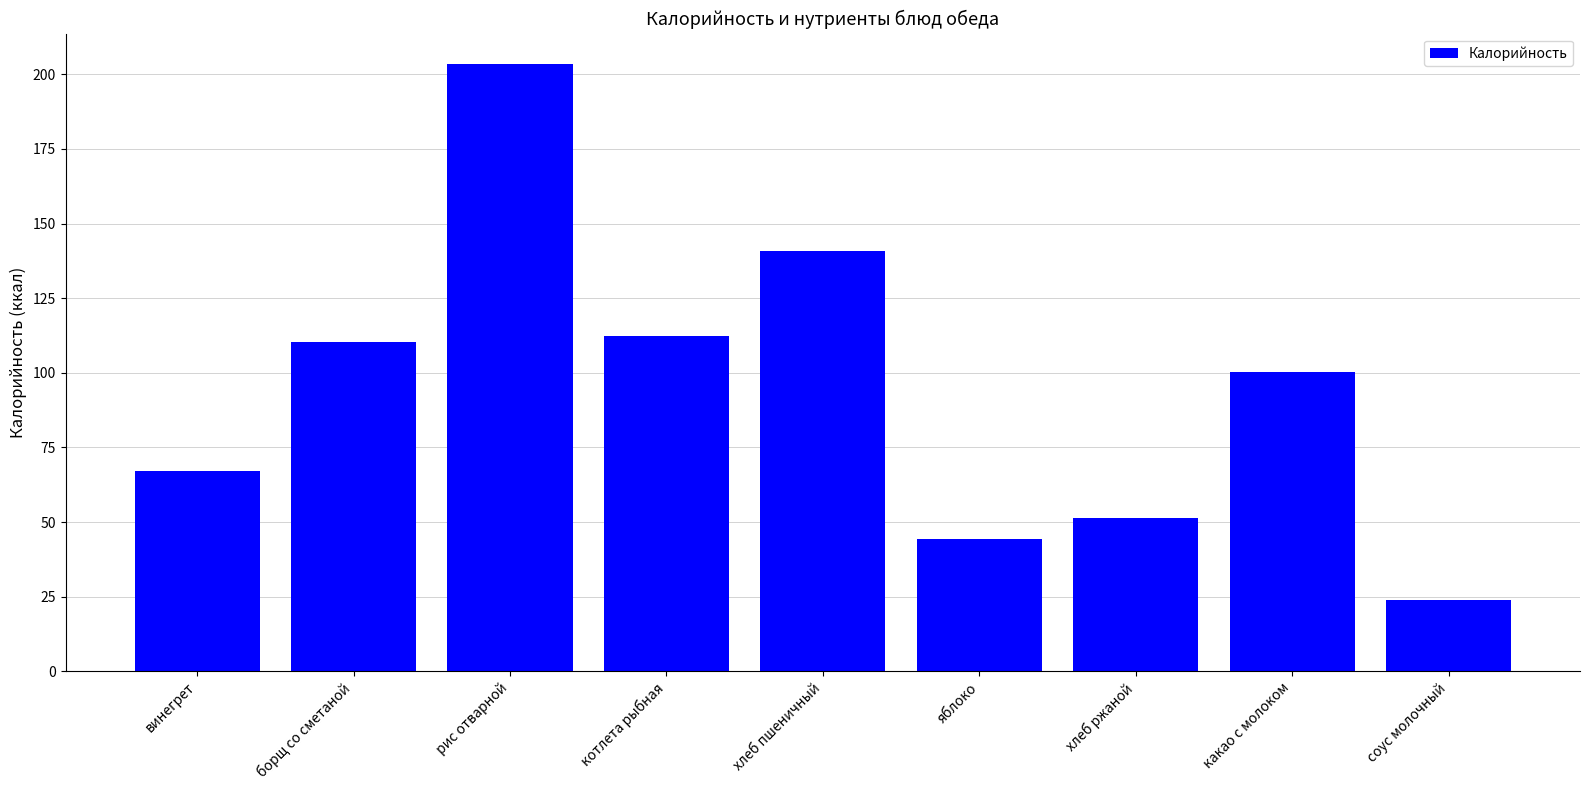

Rank the categories by value from lowest to highest.

соус молочный, яблоко, хлеб ржаной, винегрет, какао с молоком, борщ со сметаной, котлета рыбная, хлеб пшеничный, рис отварной